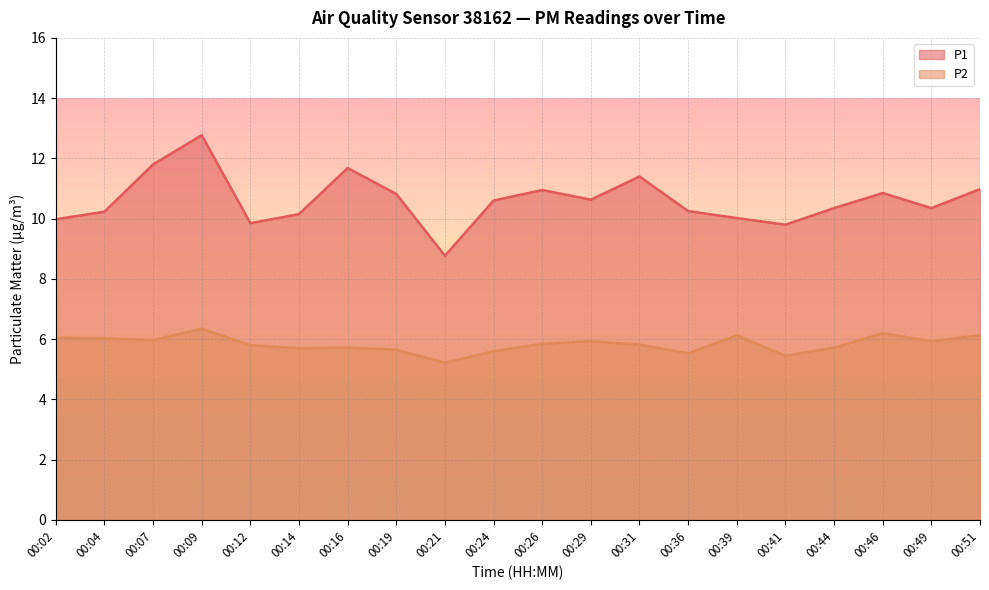

At 00:49, list the series in order from largest to smallest.

P1, P2